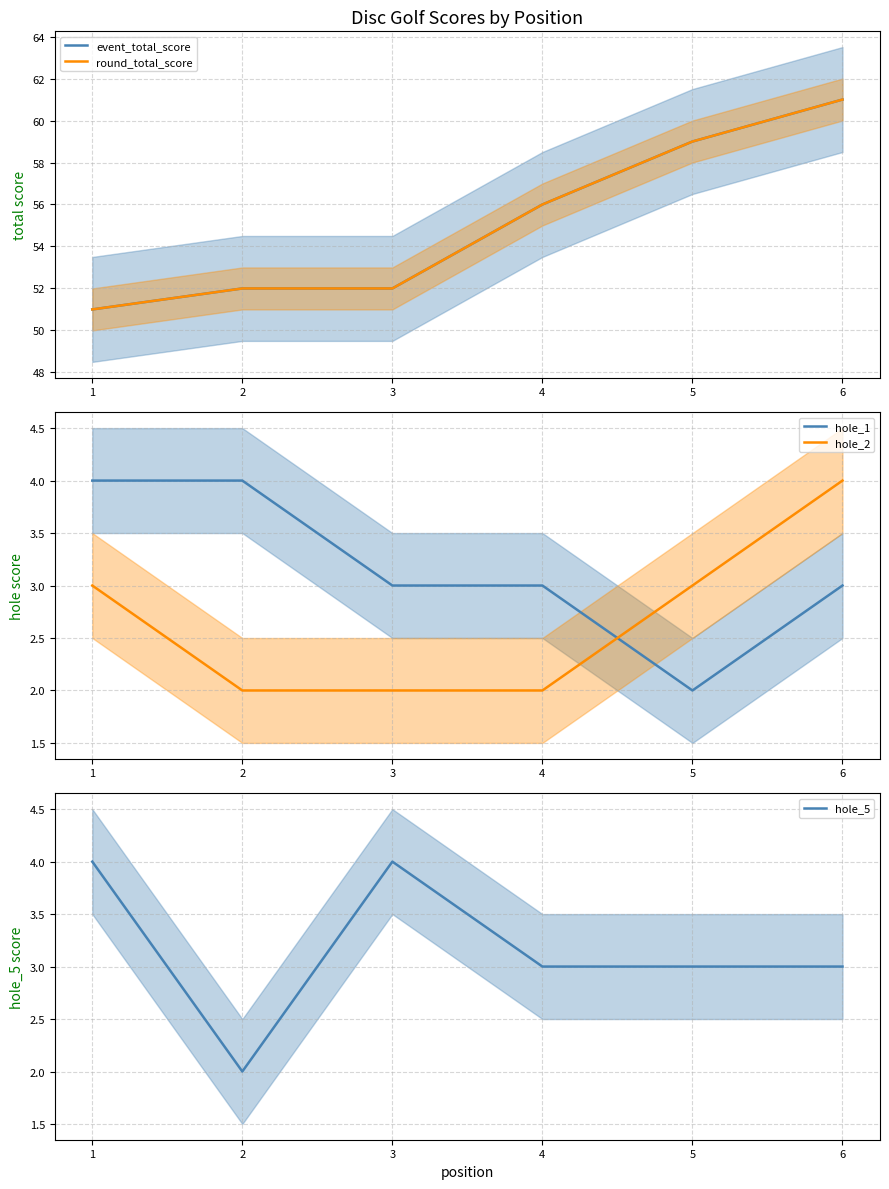

List the labels in order of hole_5 value, largest first.

1, 3, 4, 5, 6, 2